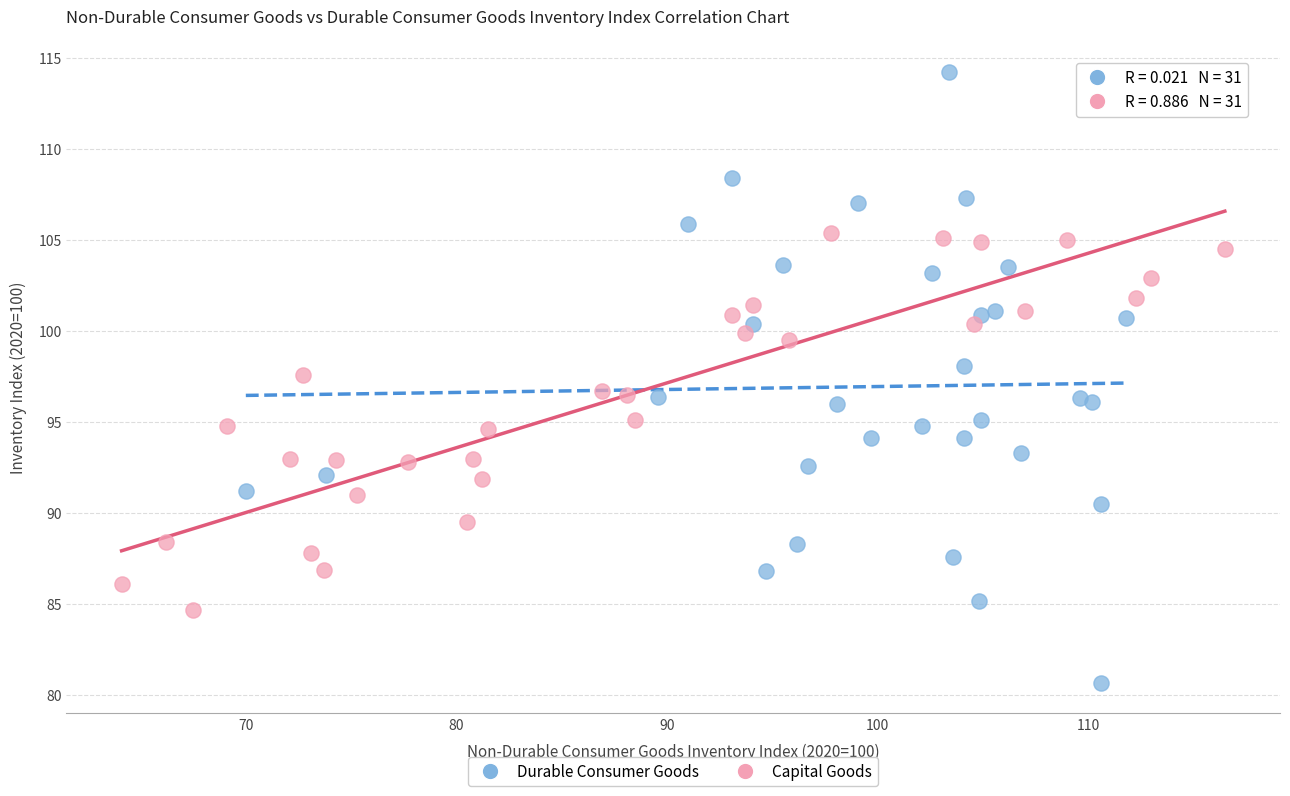

What are all the series names shown in the legend?

Durable Consumer Goods, Capital Goods